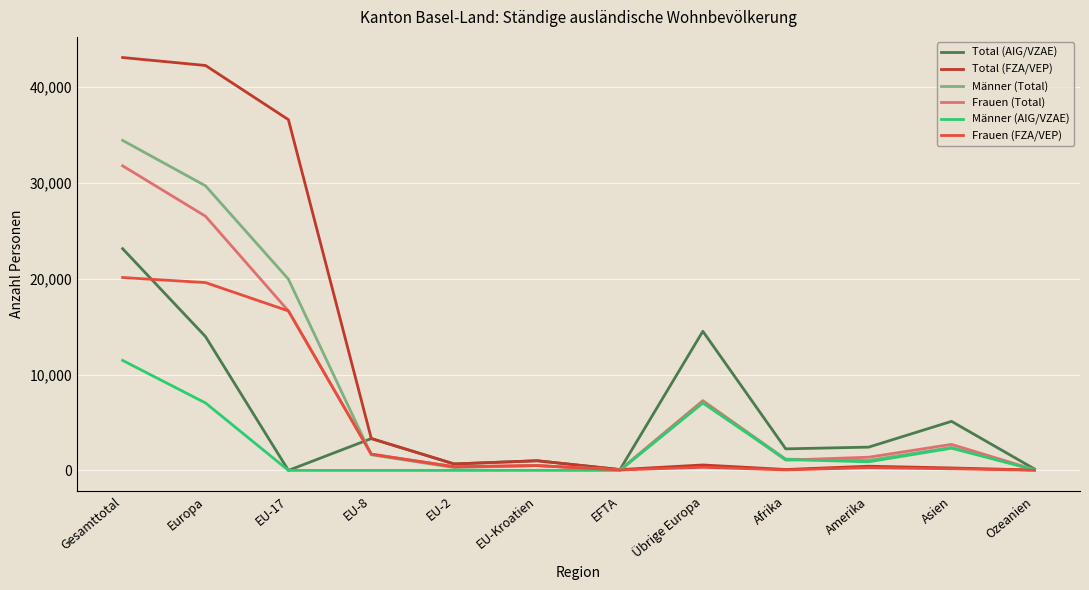

What is the spread (max minus min) of values at Gesamttotal?

31593